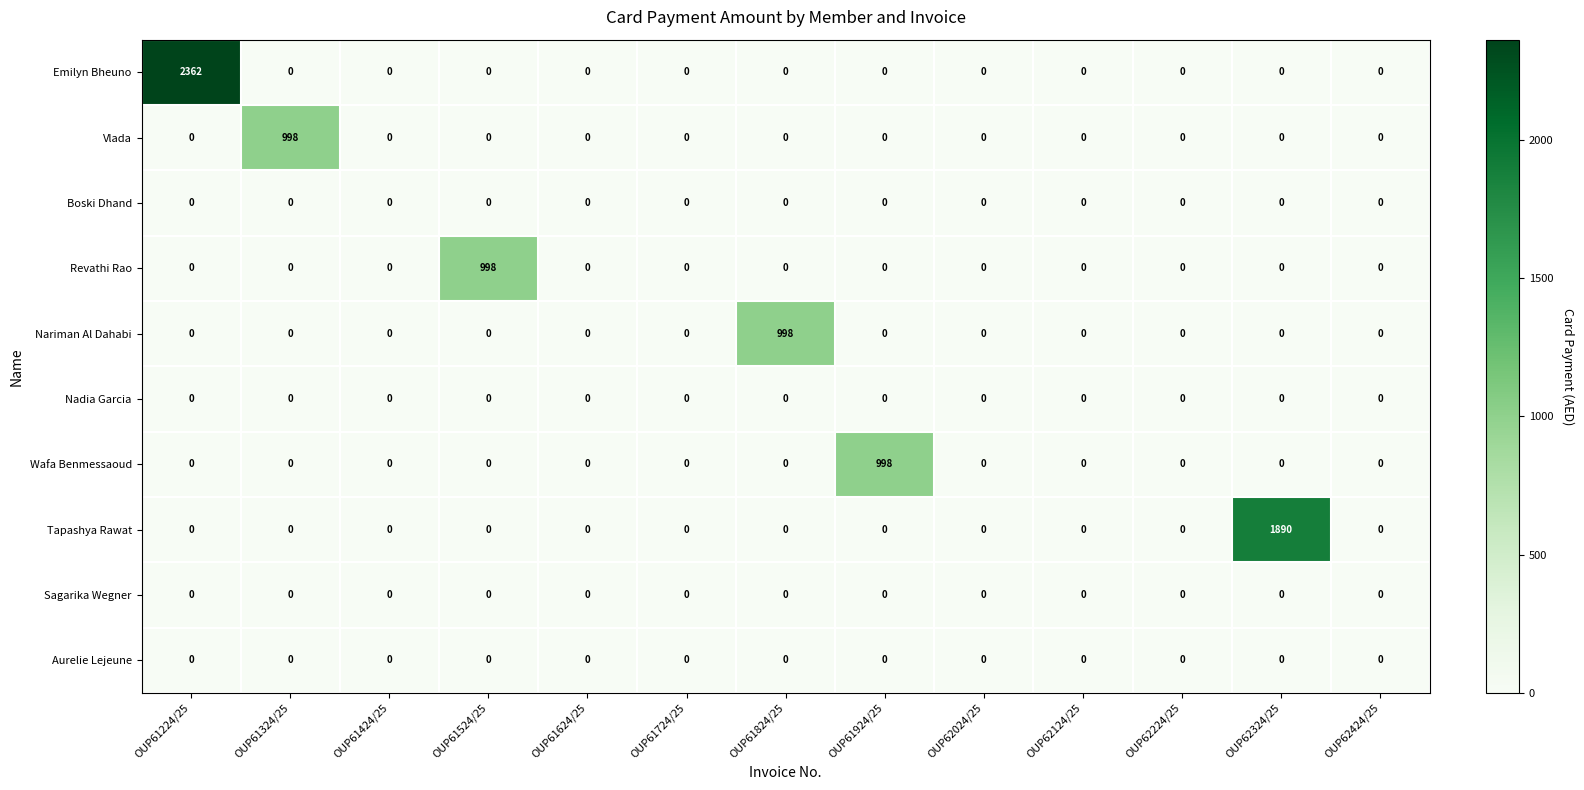

At how many categories does at least one series exceed 347?

6